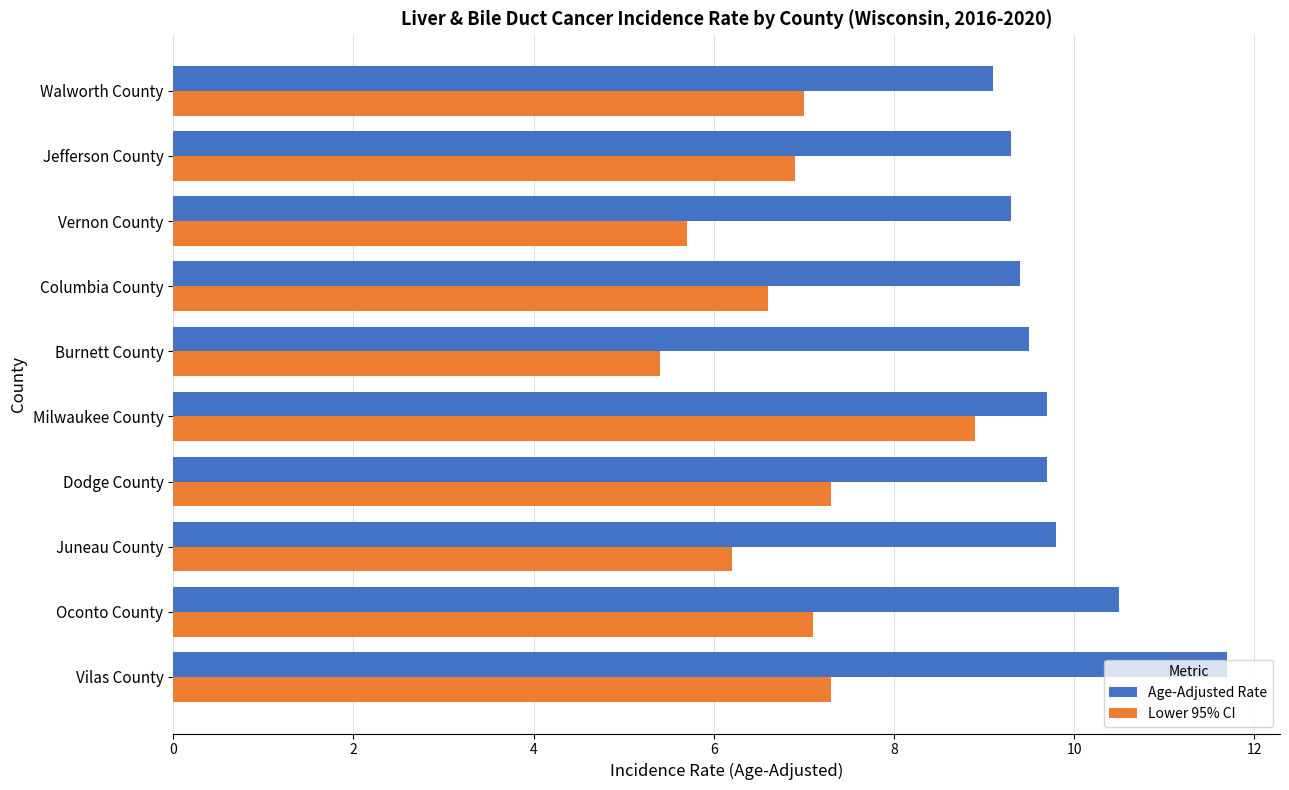

What is the total value across all series at Columbia County?

16.0